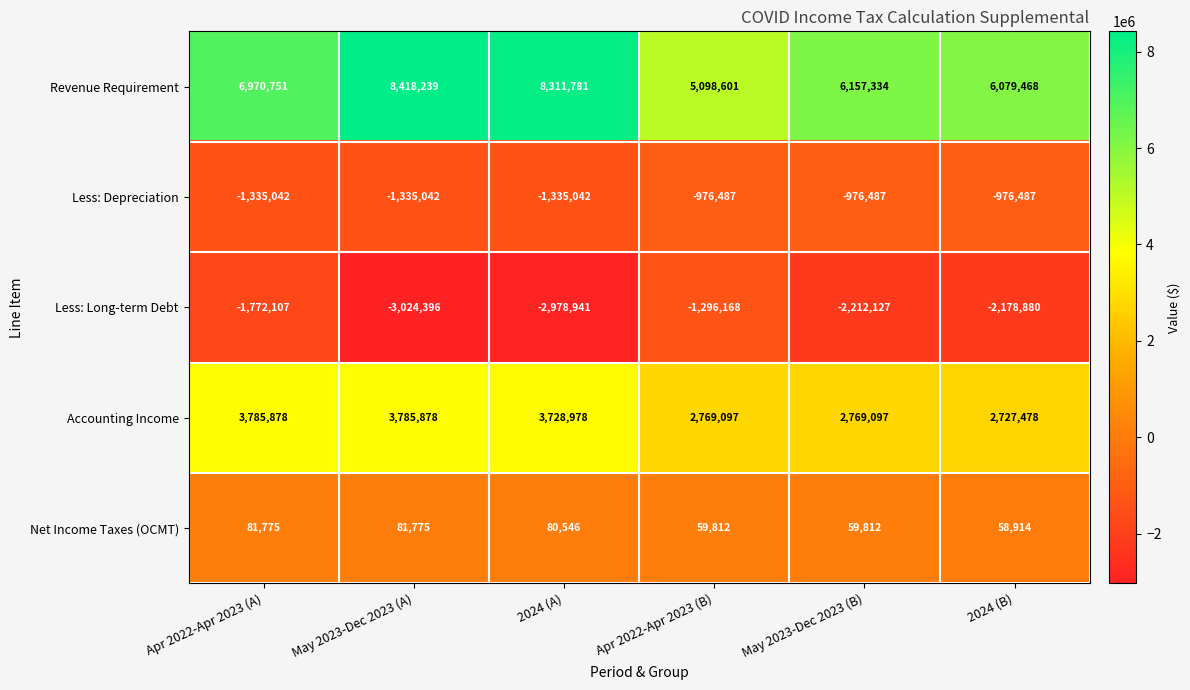

Reading left to right, what are all the values shown in this chart?

Revenue Requirement: 6970751	8418239	8311781	5098601	6157334	6079468
Less: Depreciation: -1335042	-1335042	-1335042	-976487	-976487	-976487
Less: Long-term Debt: -1772107	-3024396	-2978941	-1296168	-2212127	-2178880
Accounting Income: 3785878	3785878	3728978	2769097	2769097	2727478
Net Income Taxes (OCMT): 81775	81775	80546	59812	59812	58914